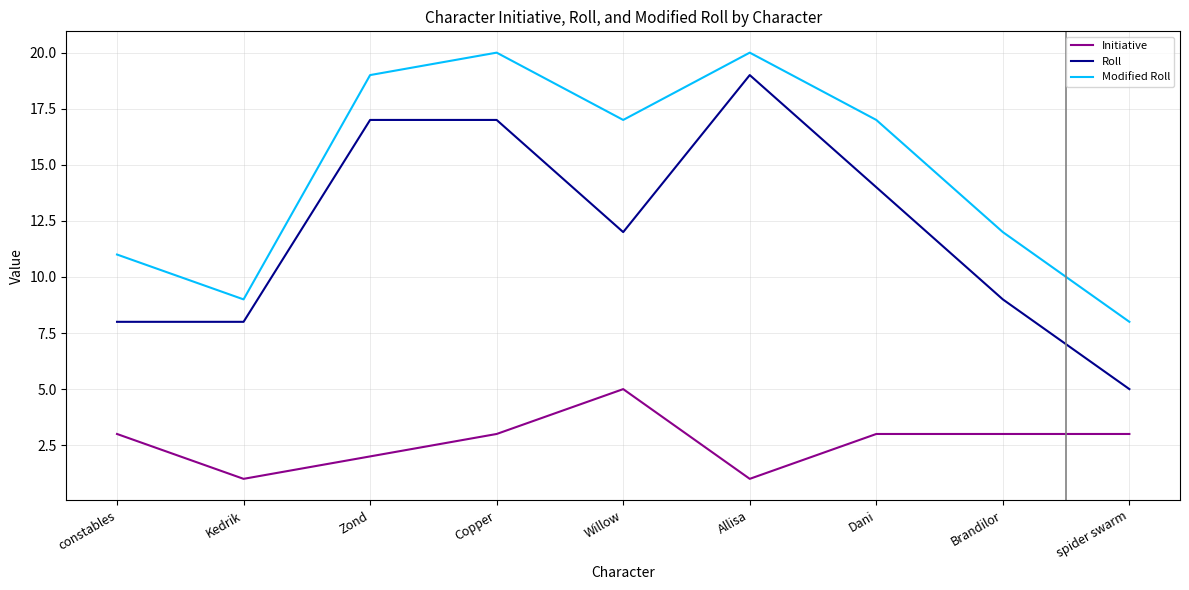

The Modified Roll series shows 12 at Brandilor. True or false?

True